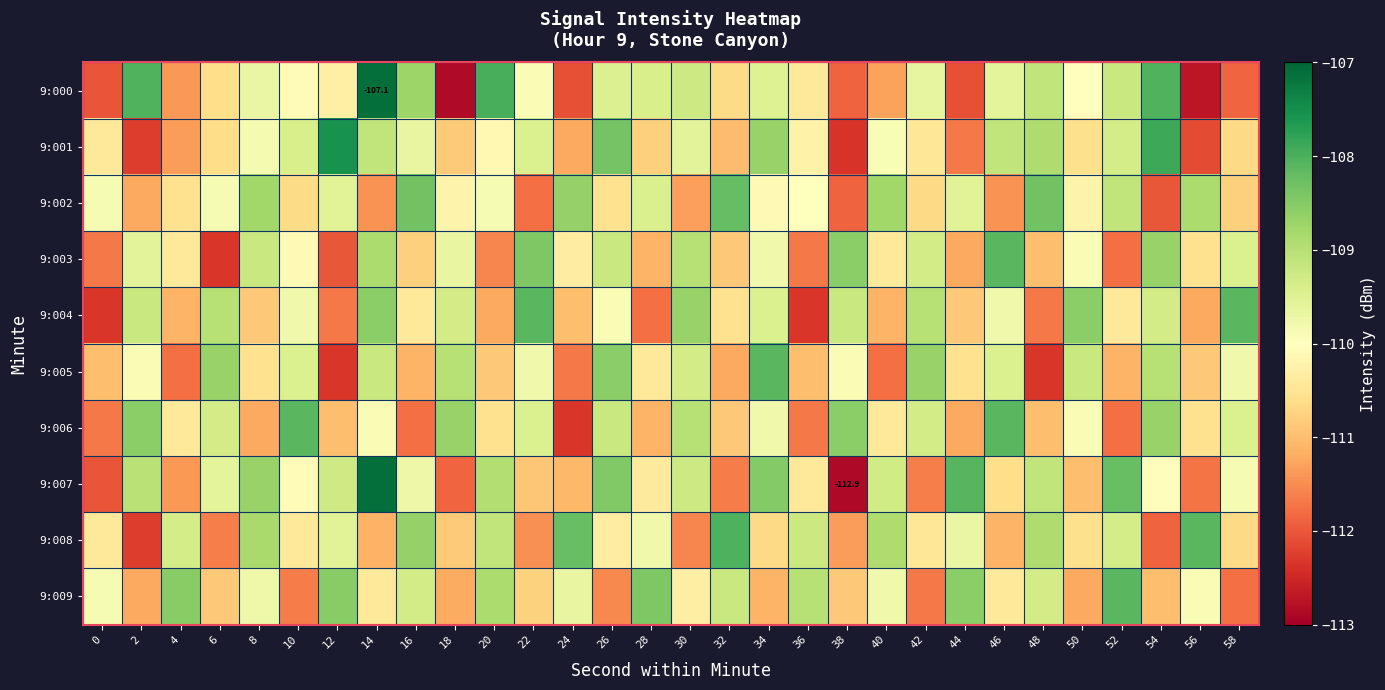

Which has a higher value, 32 or 40?

32